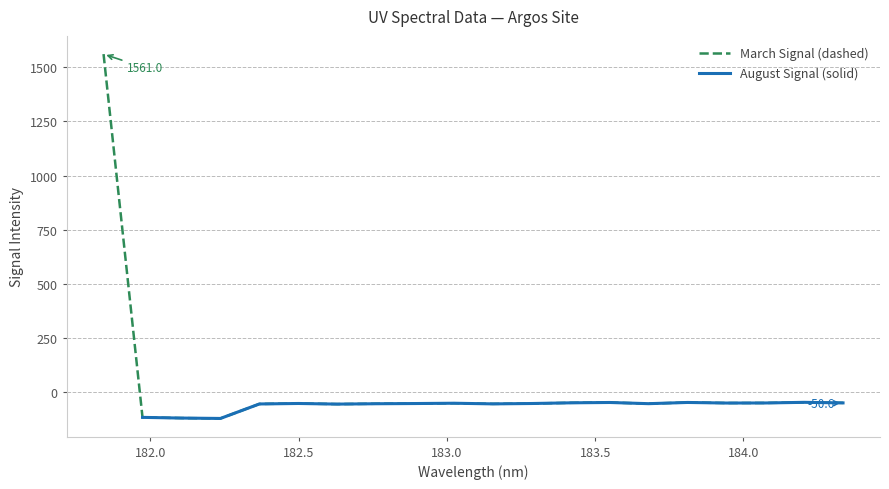

What is the lowest value of the March Signal (dashed) series?

-122.5